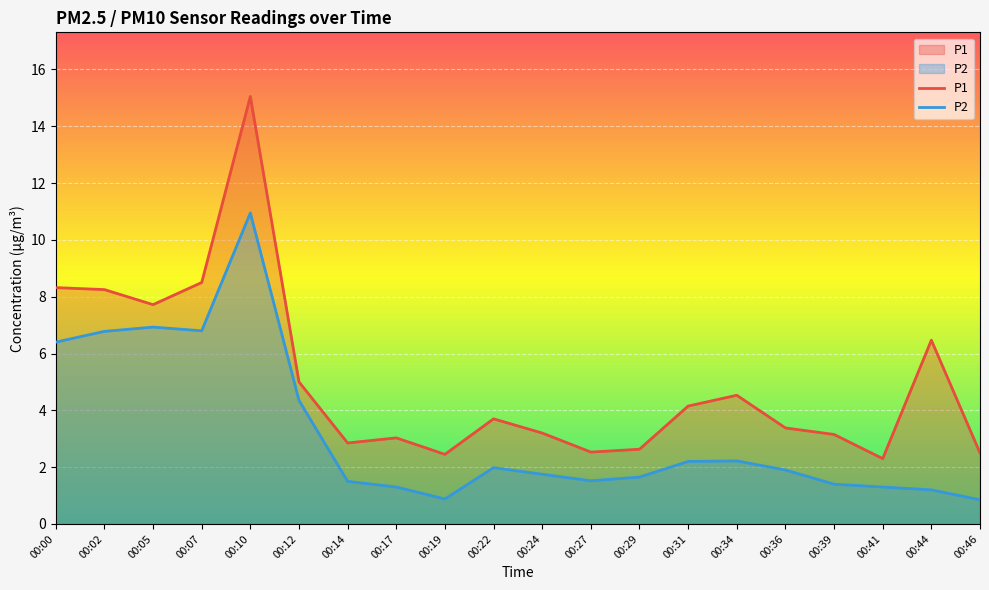

Which has a higher value, 00:44 or 00:31?

00:44